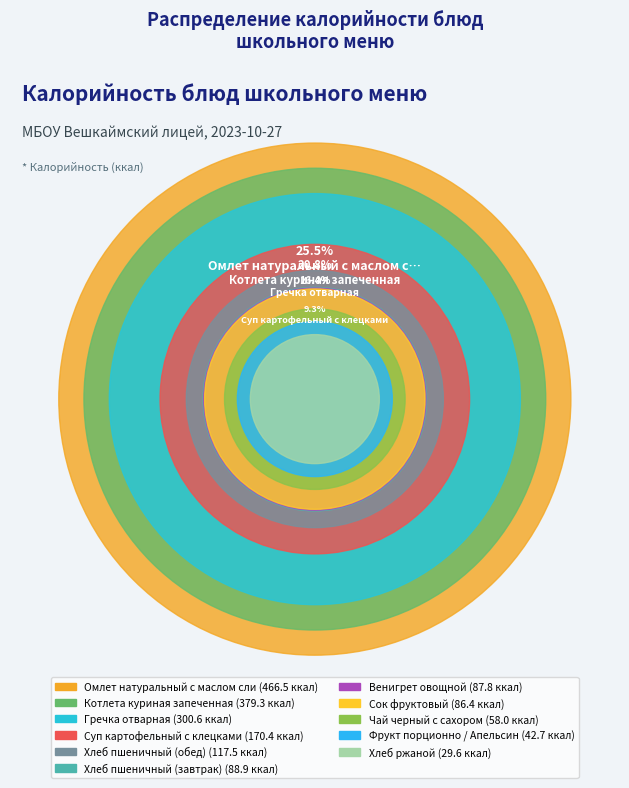

What percentage is the Хлеб ржаной slice, to the nearest percent?

2%